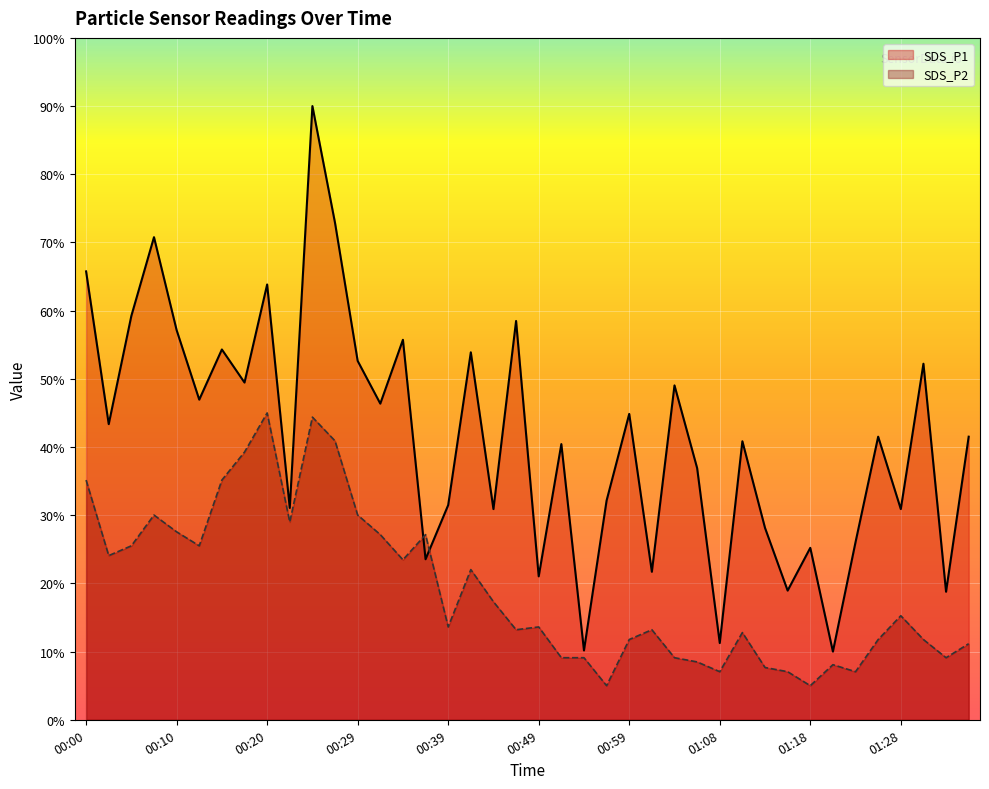

Read the SDS_P1 value at 00:54.

10.2